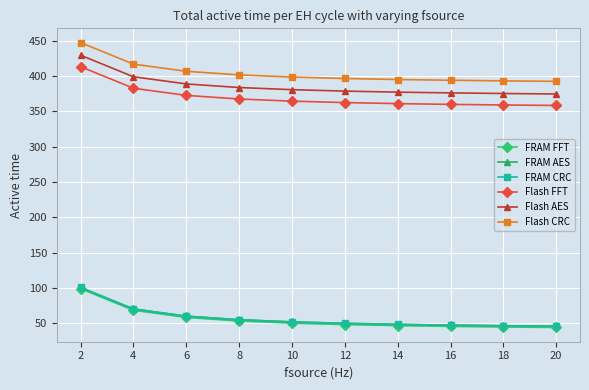

True or false: FRAM FFT has a value of 11.2 at 16.

False